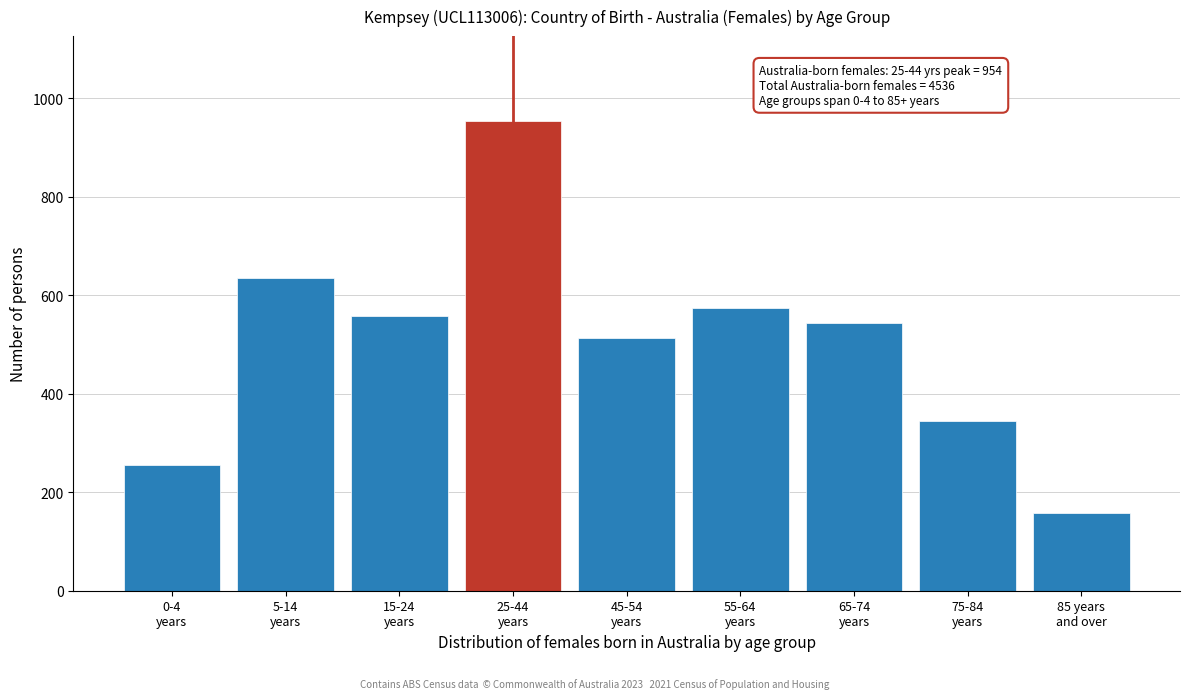

Reading left to right, transcribe all the data shown in this chart.

256	634	557	954	512	573	543	344	158